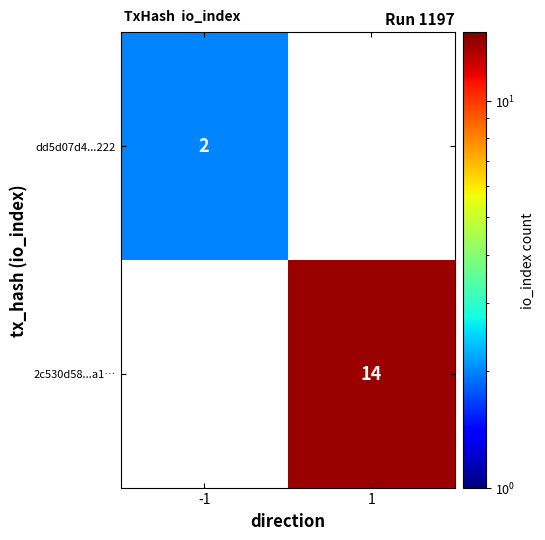

Is the value of 2c530d58...a1… at 1 greater than the value of dd5d07d4...222 at -1?

Yes